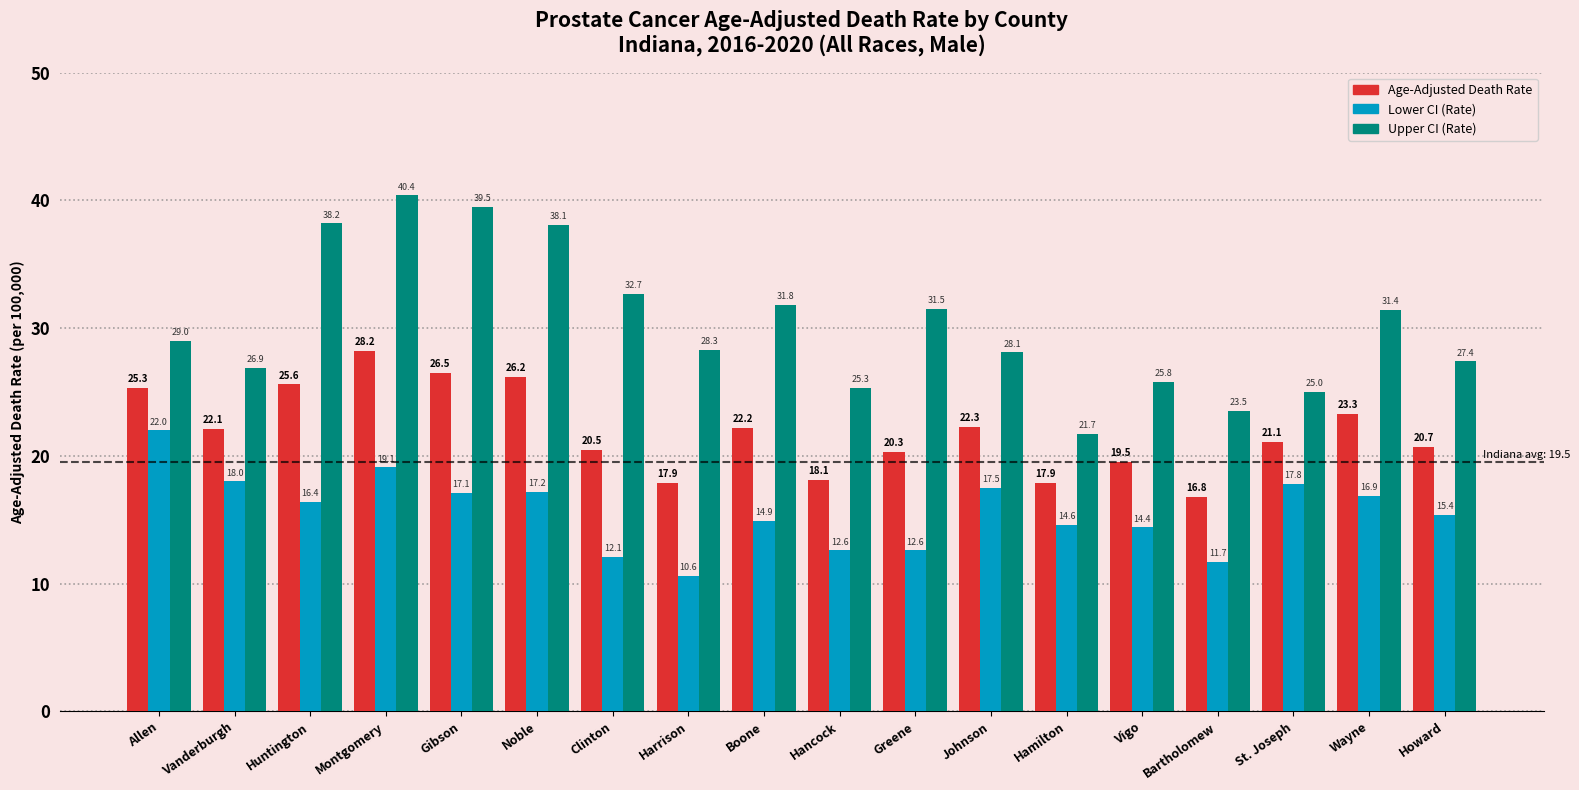

What is the difference between the highest and lowest values at Wayne?

14.5